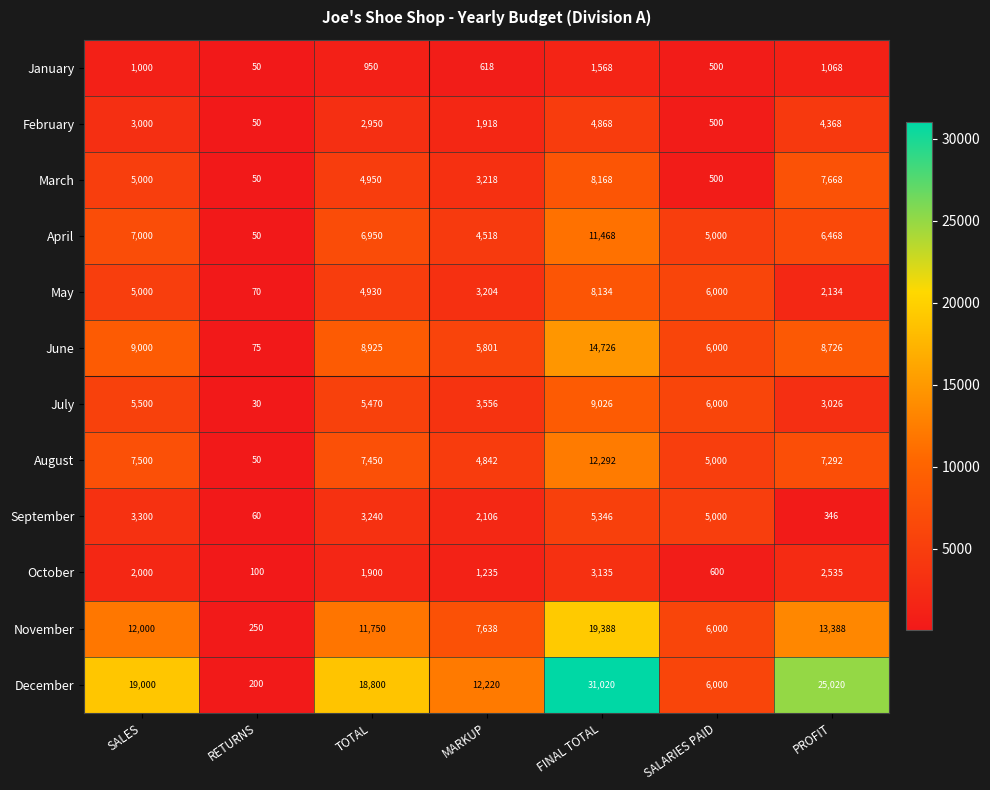

What is the greatest value displayed?

31020